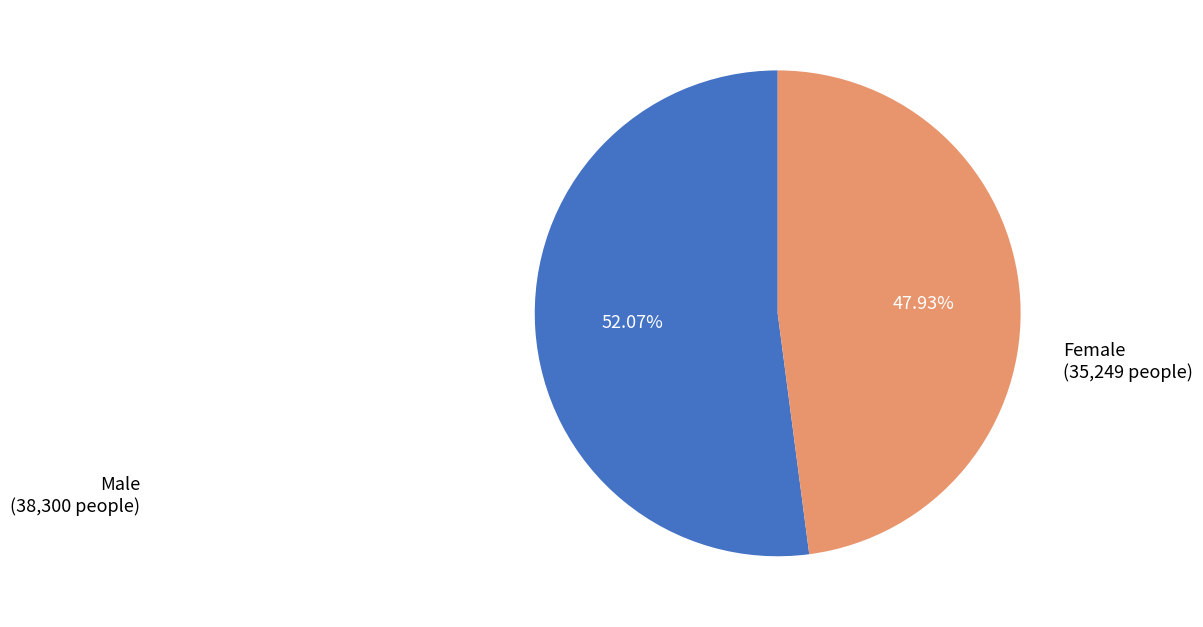

Which has a higher value, Female or Male?

Male